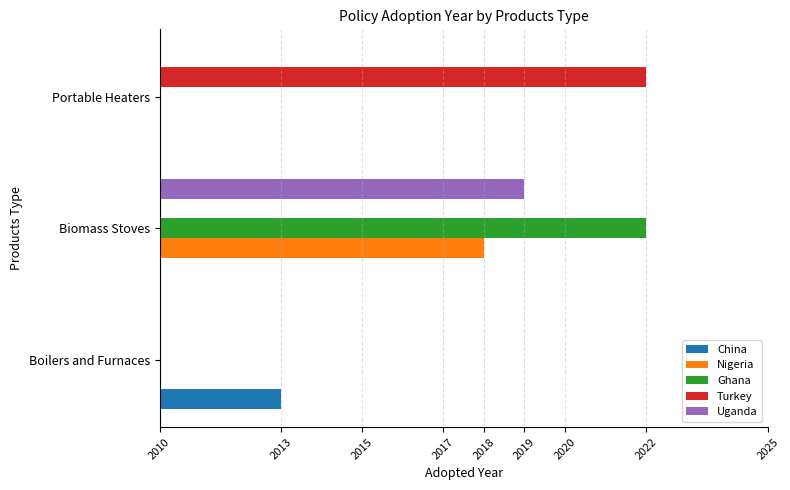

At how many categories does at least one series exceed 1879?

3